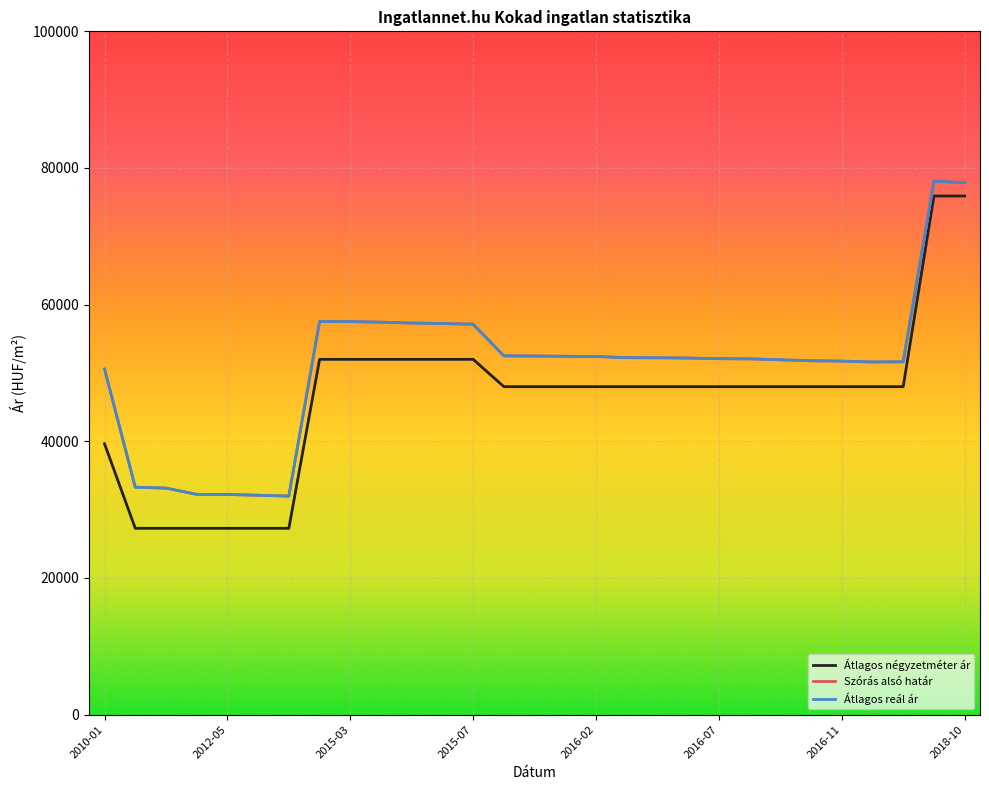

Which series has the largest total across all categories?

Szórás alsó határ